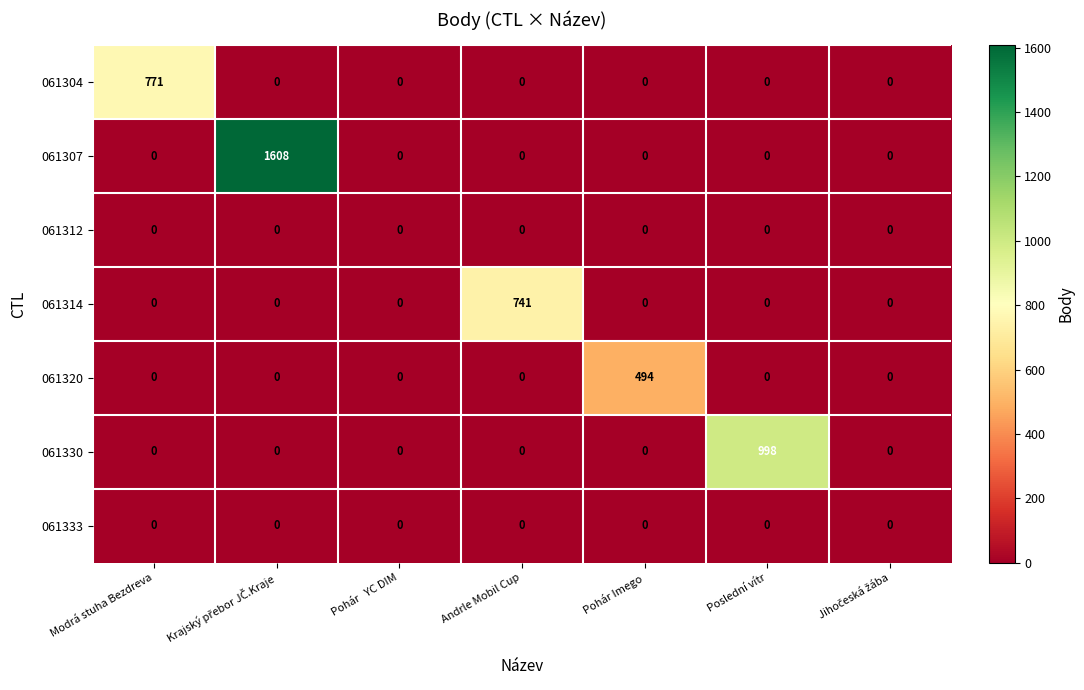

What is the greatest value displayed?

1608